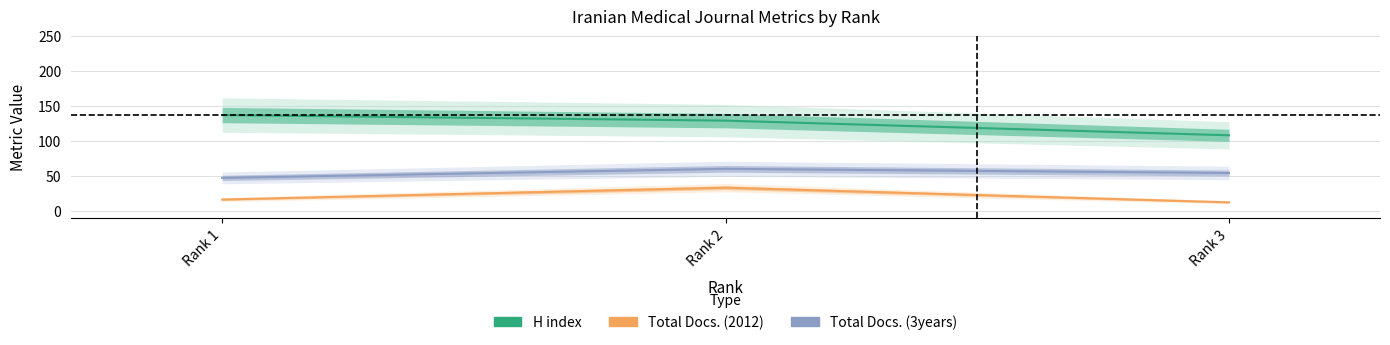

Which series has the largest range (max minus min)?

H index